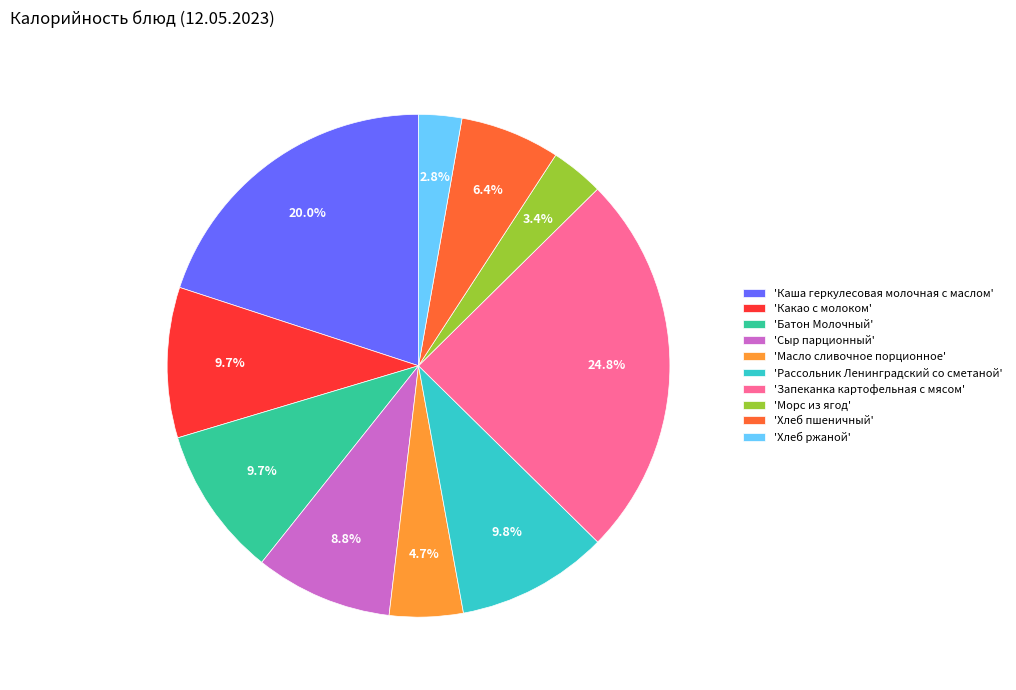

To the nearest percent, what is the difference between the largest and smallest slice percentages?

22%